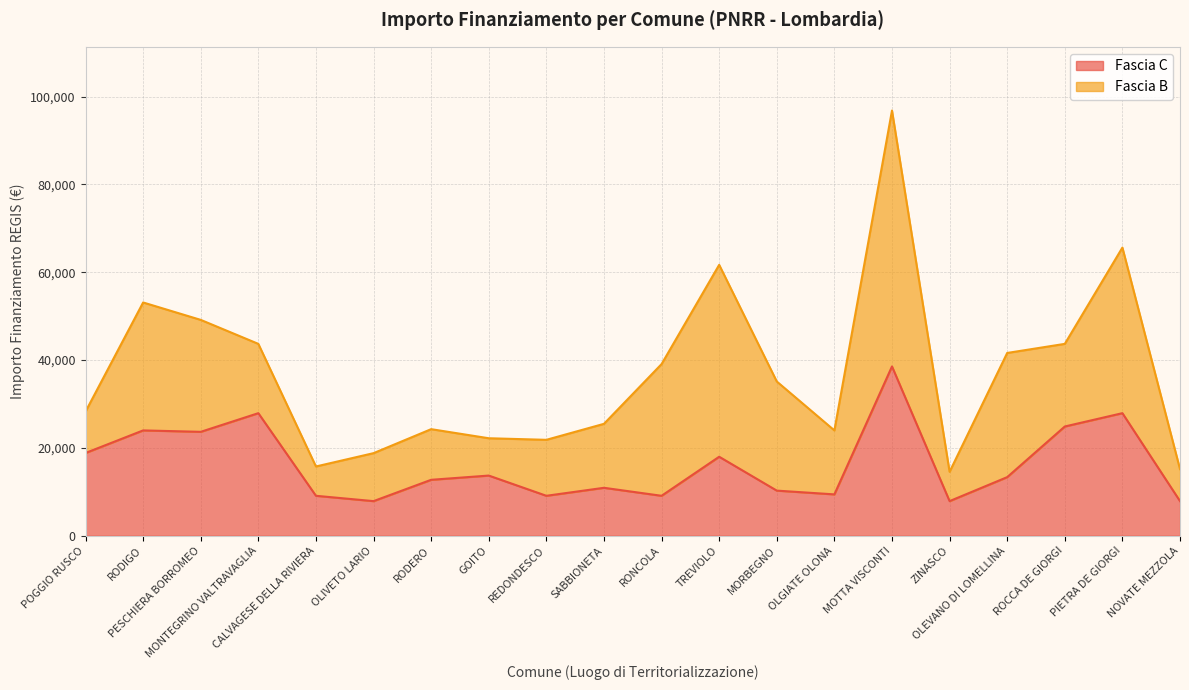

Does the chart have visible grid lines?

Yes